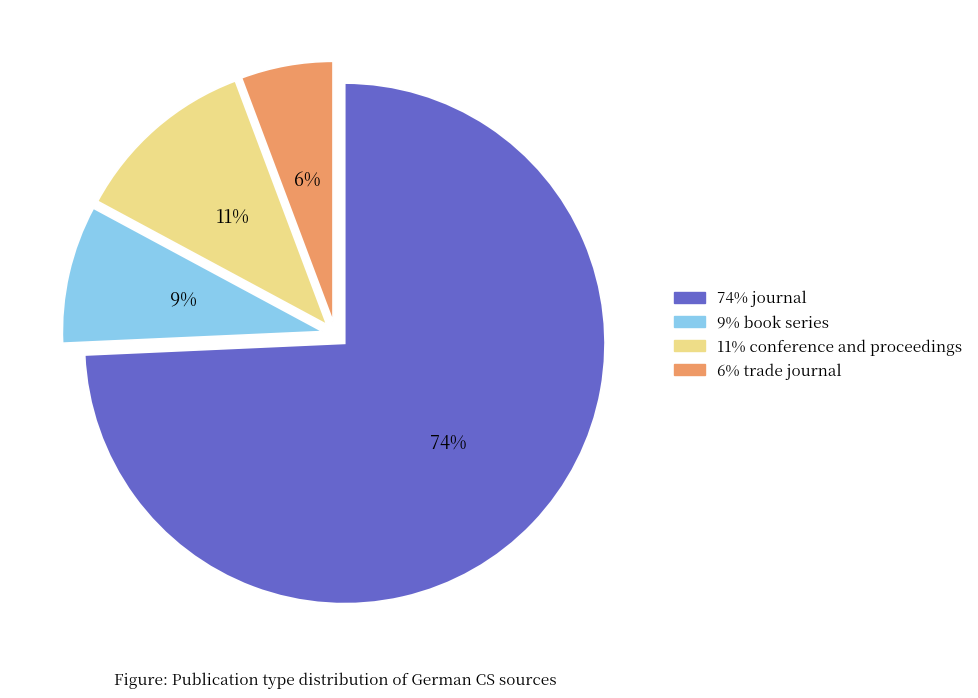

To the nearest percent, what percentage of the pie is 11% conference and proceedings?

11%